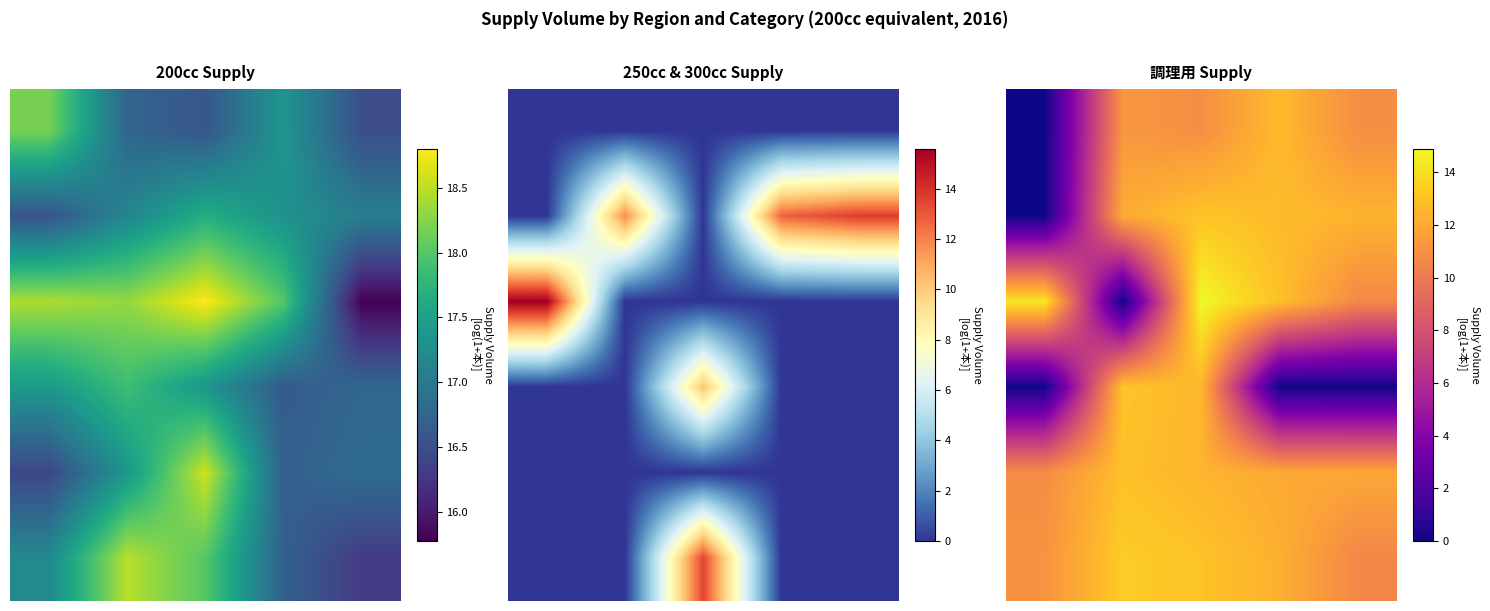

What is the total value across all series at 0?

36.3